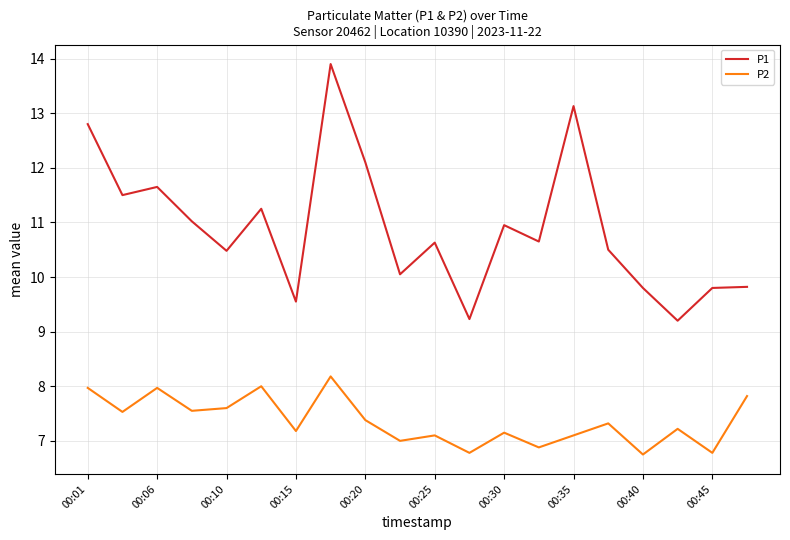

True or false: P1 and P2 cross at least once.

False